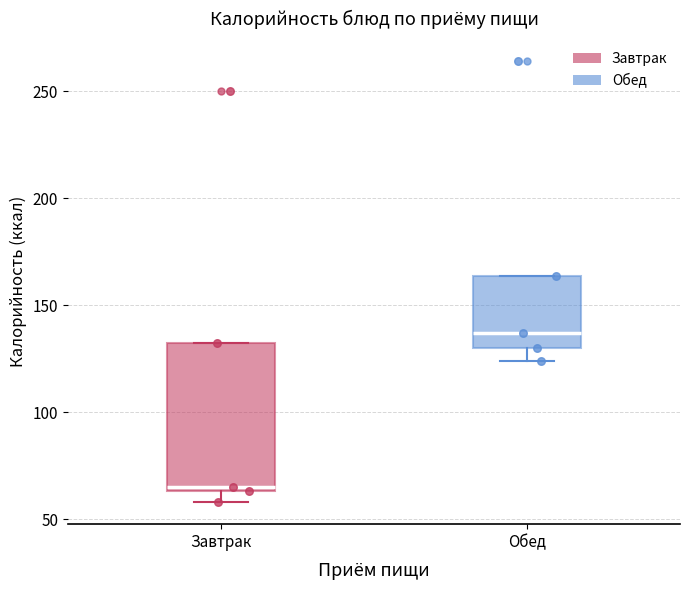

Reading left to right, transcribe this box plot: for each box, give where its median line is, the range the box spans, and where its two whiskers end, as read against the y-axis. The values are not printed on the chart, so give them approximately, as read against the axis.

Завтрак: median 65 (just above the box's lower edge), box 65 to 130, whiskers 60 to 130
Обед: median 135, box 130 to 165, whiskers 125 to 165